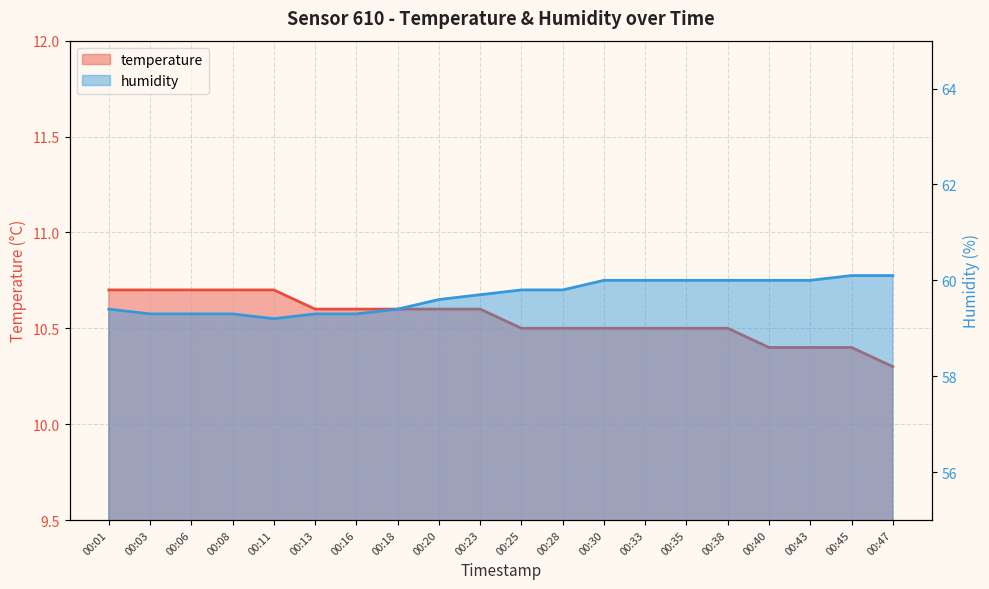

Which series has the largest range (max minus min)?

humidity